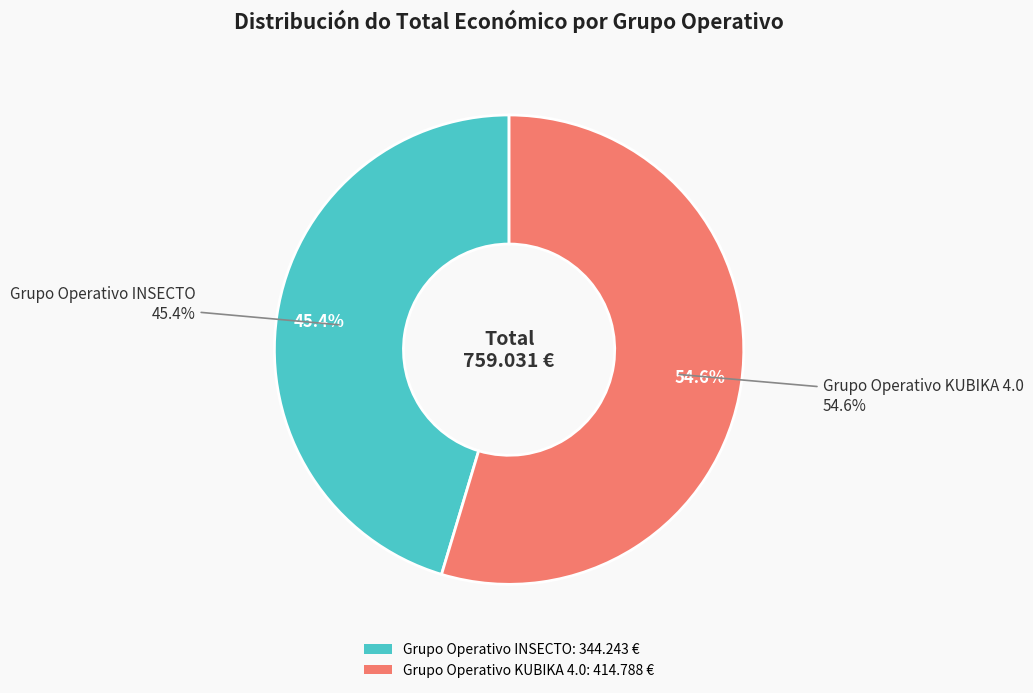

To the nearest percent, what percentage of the pie is Grupo Operativo KUBIKA 4.0?

55%